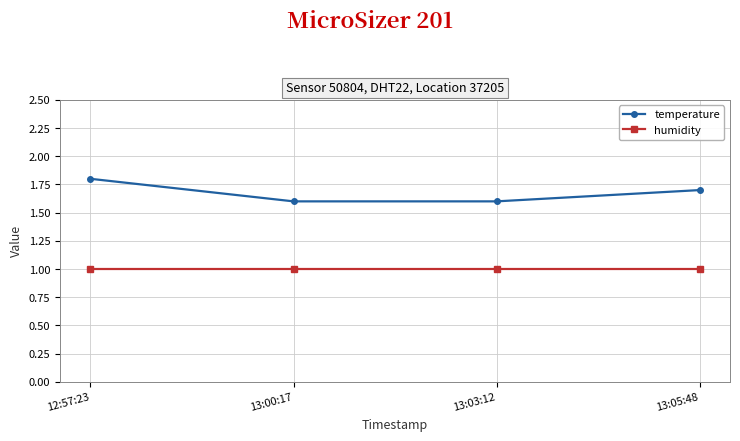

Reading left to right, extract all data points from this chart.

temperature: 1.8	1.6	1.6	1.7
humidity: 1.0	1.0	1.0	1.0